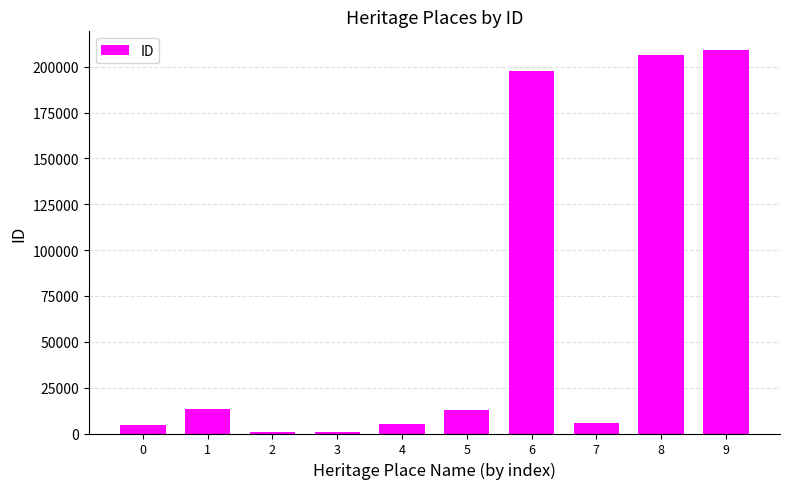

What is the greatest value displayed?

208862